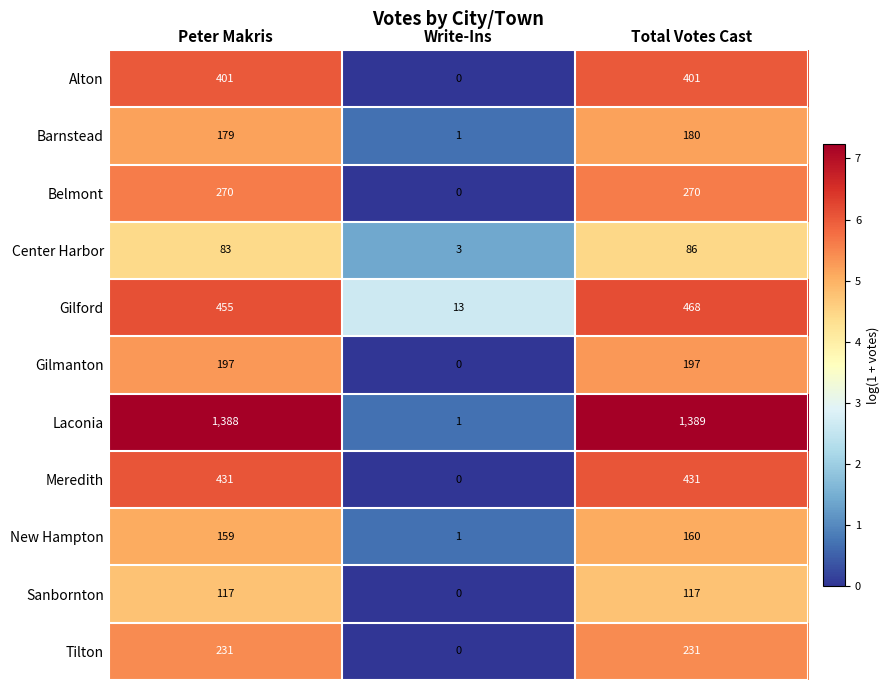

What is the difference between the Sanbornton values at Peter Makris and Write-Ins?

117